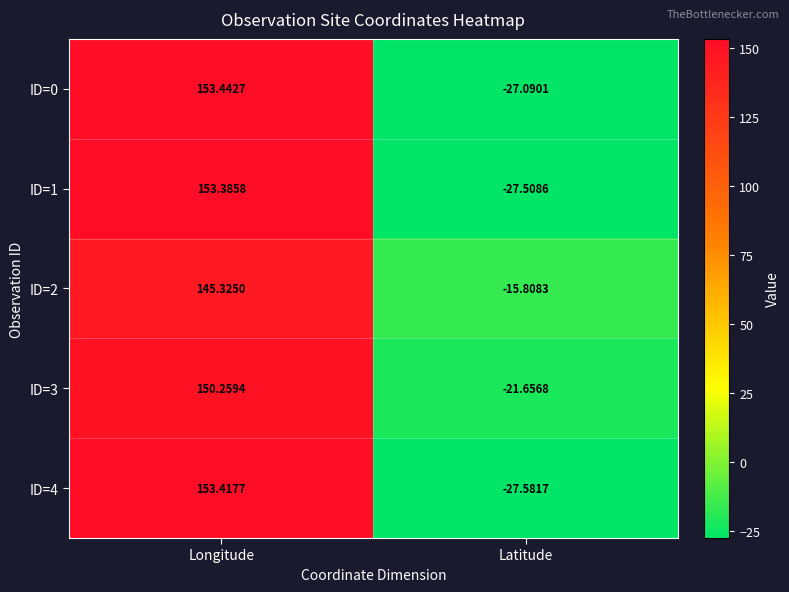

At which label does ID=2 first exceed 145?

Longitude